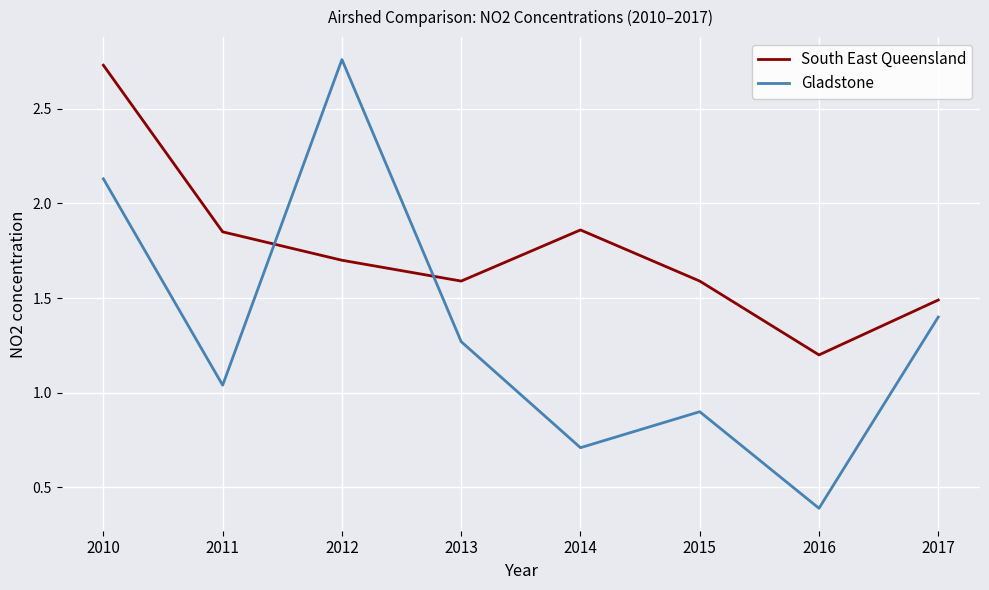

What is the sum of all Gladstone values?

10.6